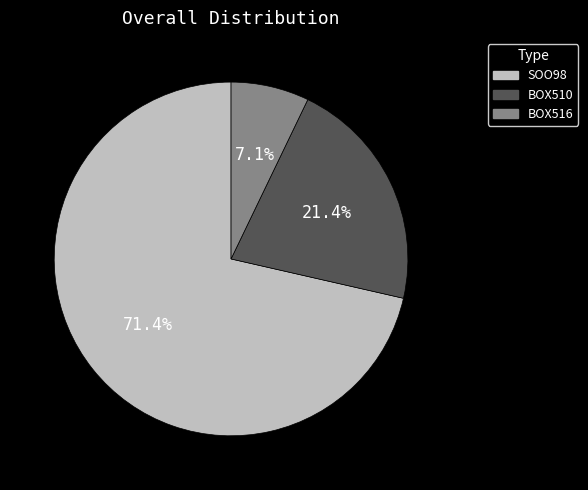

How many segments does this pie chart have?

3